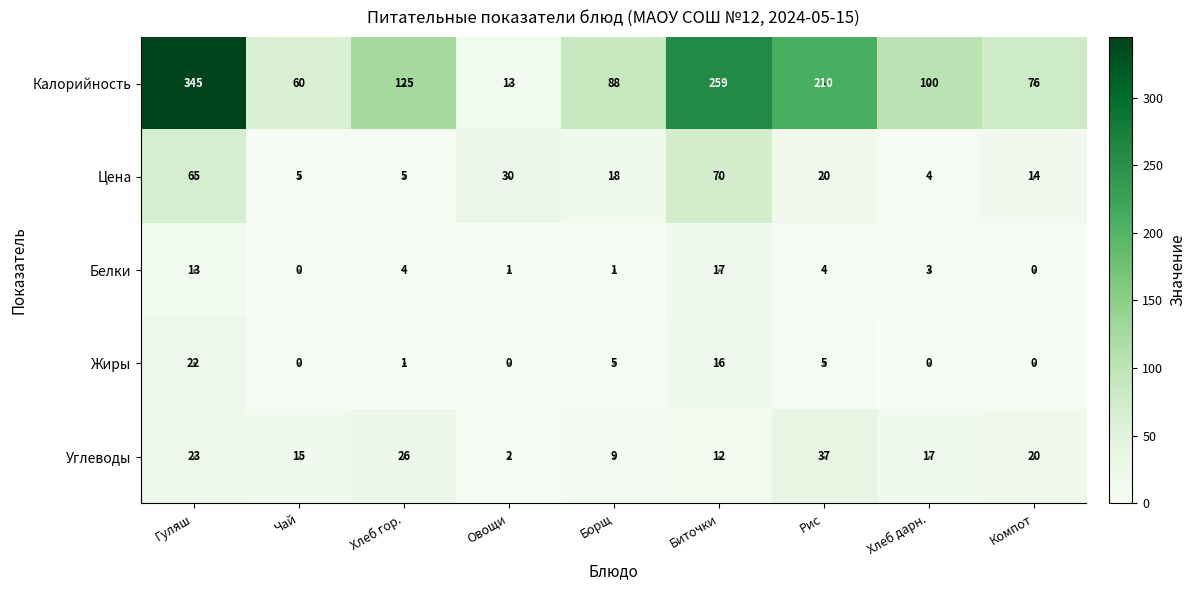

What is the average value of the Жиры series?

5